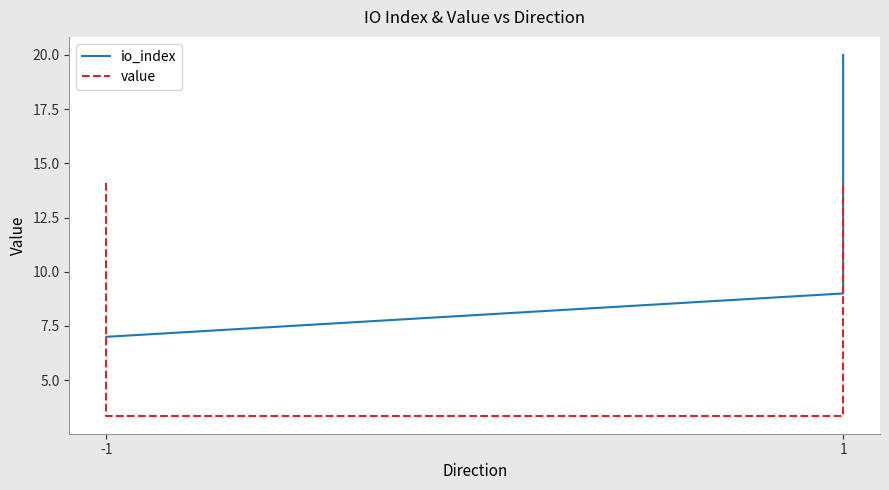

What is the difference between the maximum and minimum values in the io_index series?

13.0